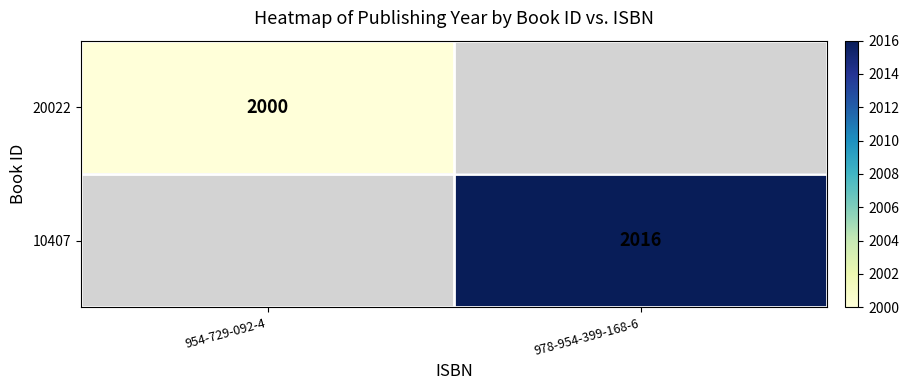

True or false: 20022 has a value of 1186 at 954-729-092-4.

False